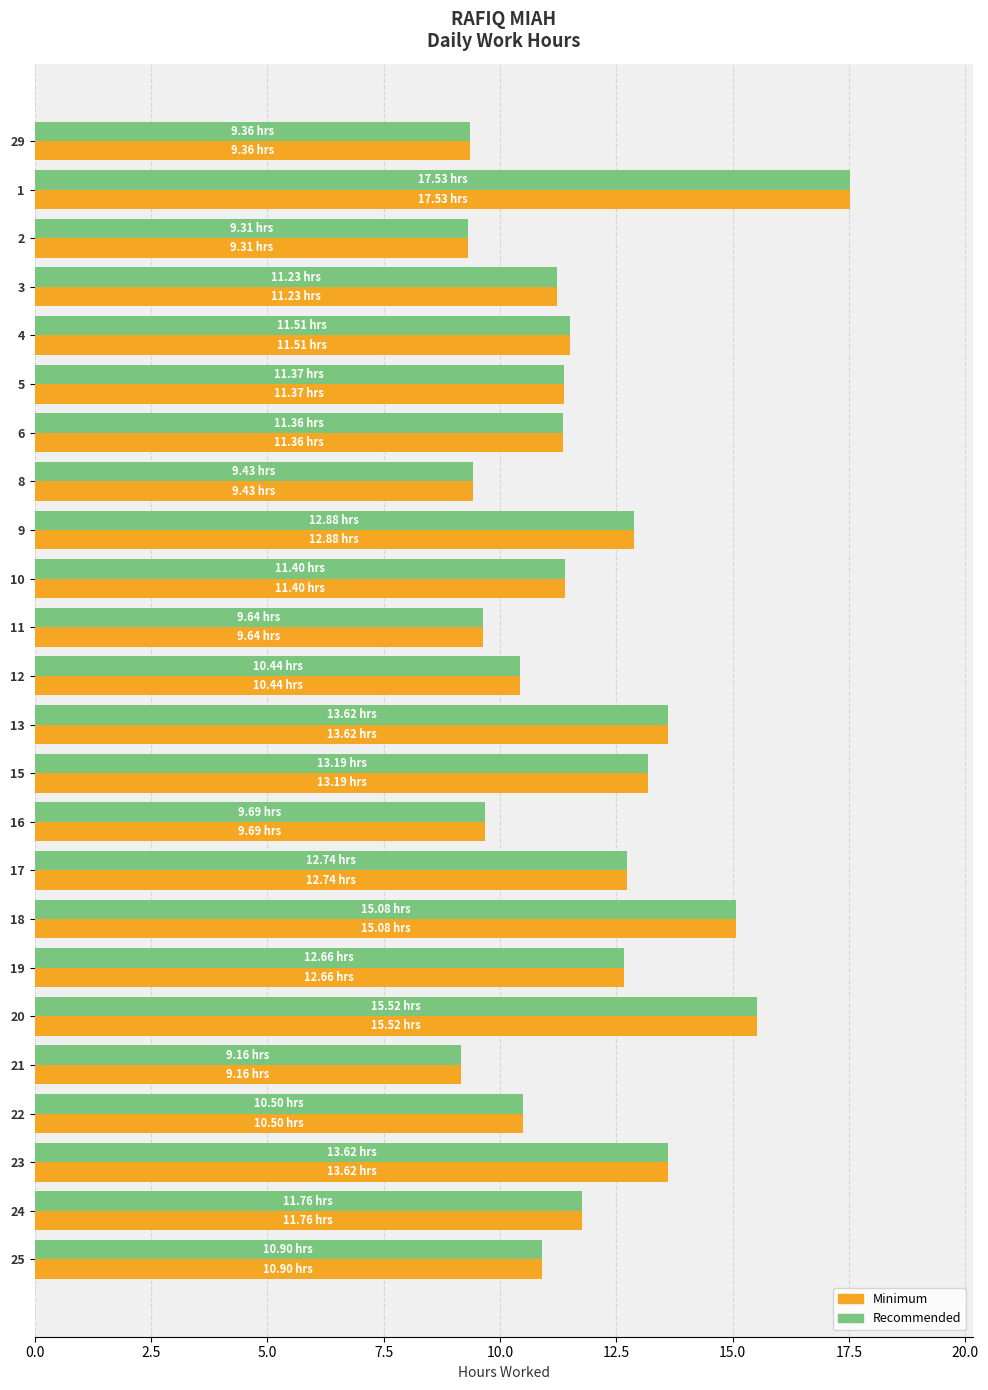

At how many categories does at least one series exceed 10?

18